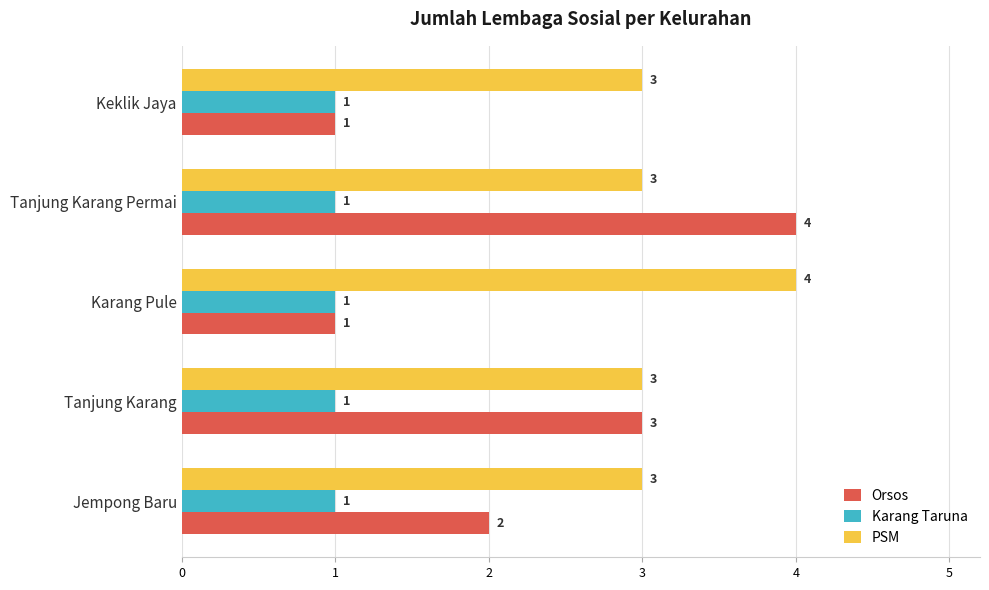

List the series in order of their overall mean, highest first.

PSM, Orsos, Karang Taruna